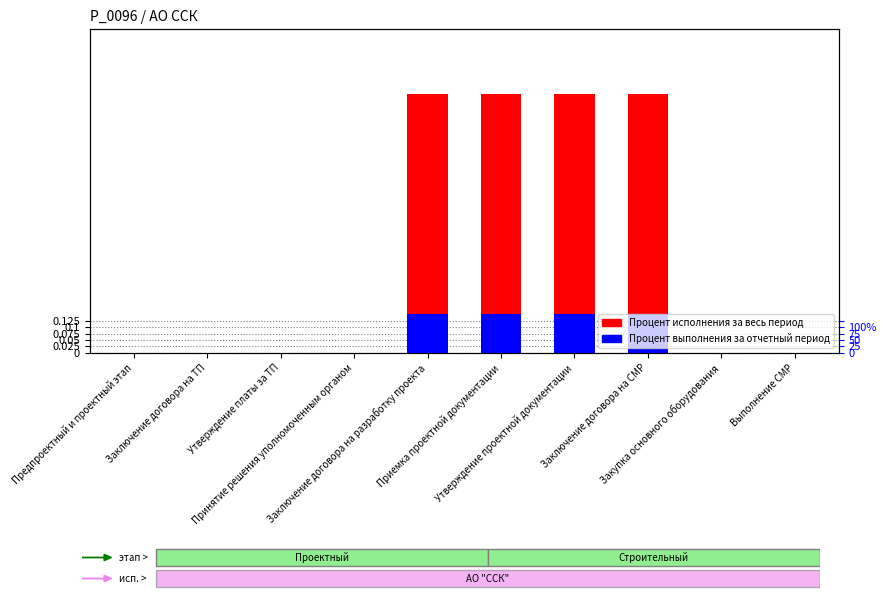

Which series has the largest total across all categories?

Процент исполнения за весь период